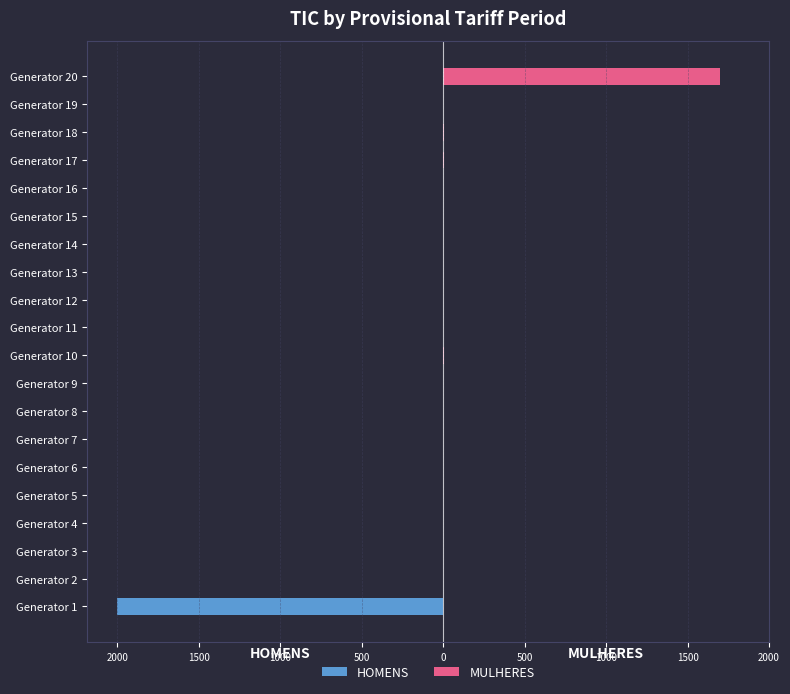

What is the average value of the HOMENS series?

-101.3